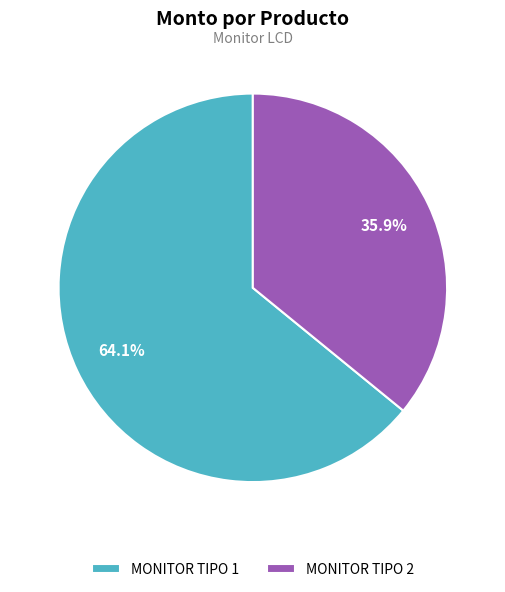

Does any single category account for the majority?

Yes